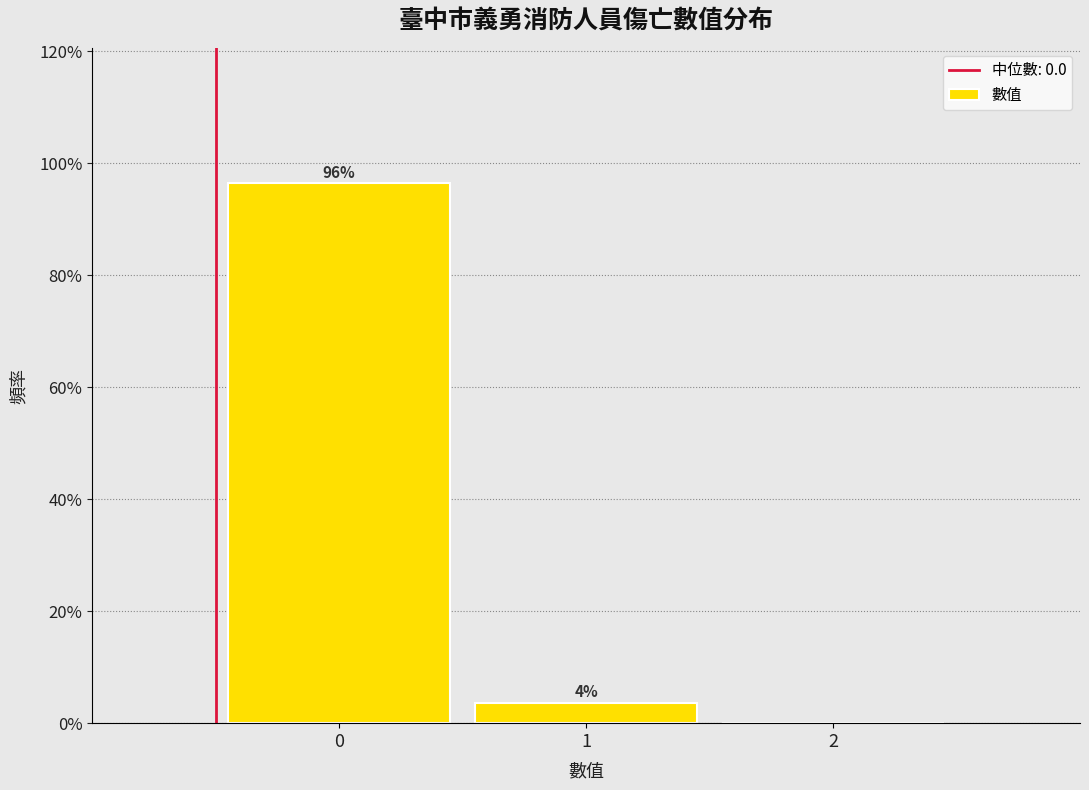

What is the maximum value shown in the chart?

96.4